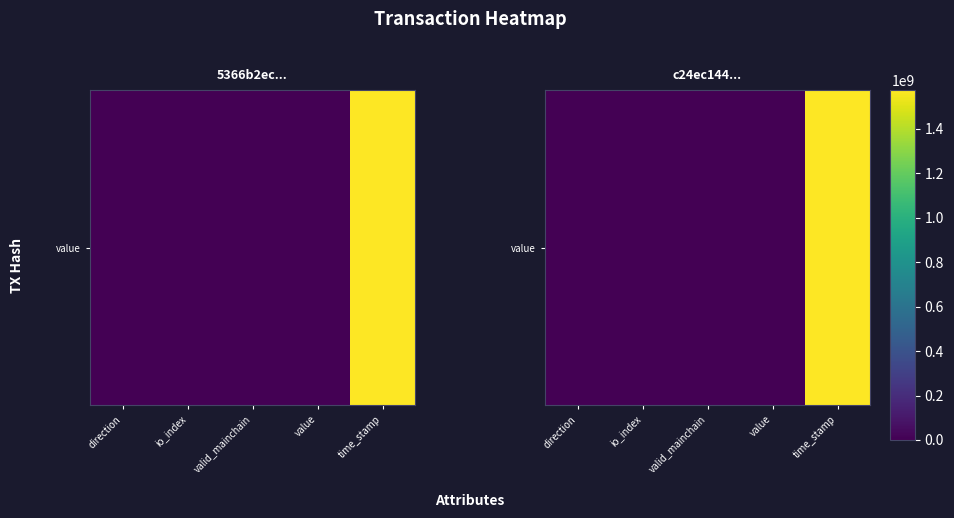

What is the difference between the second highest and second lowest values?

32.1